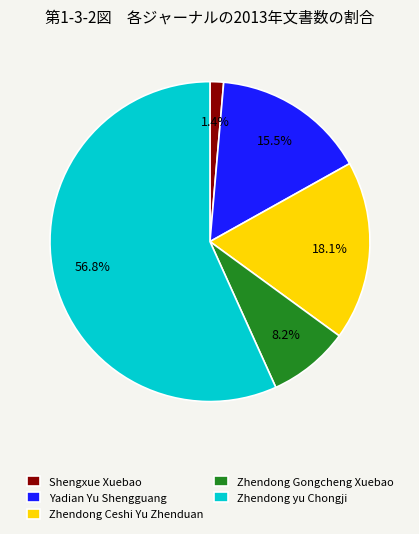

What is the ratio of the value at Shengxue Xuebao to the value at Zhendong Gongcheng Xuebao?

0.2